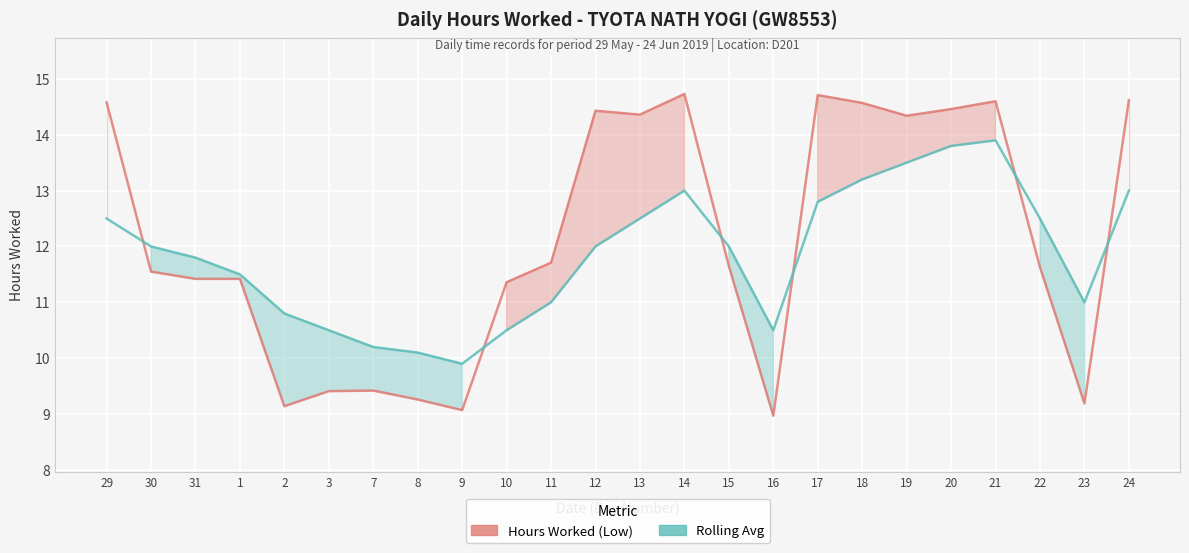

What position from the right is 1?

21